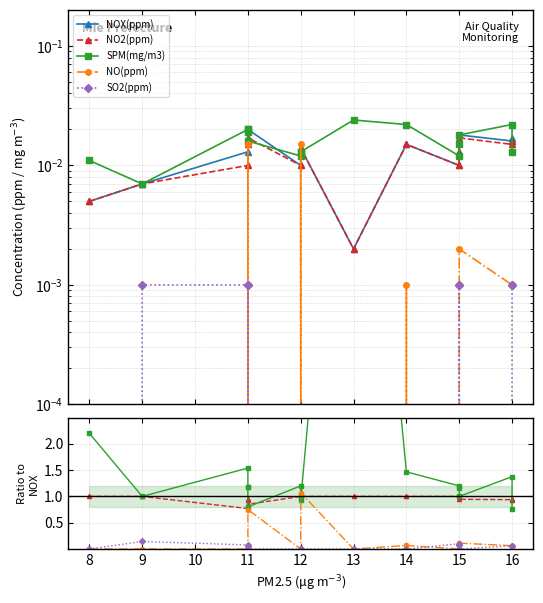

In NO(ppm), how many points are higher than both neighbors (excluding endpoints)?

5